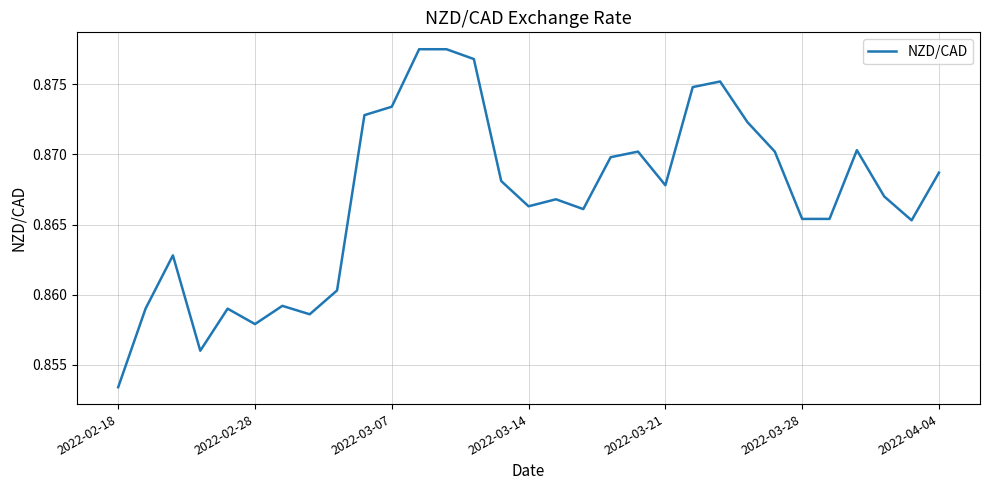

Reading left to right, what are all the values shown in this chart?

0.9	0.9	0.9	0.9	0.9	0.9	0.9	0.9	0.9	0.9	0.9	0.9	0.9	0.9	0.9	0.9	0.9	0.9	0.9	0.9	0.9	0.9	0.9	0.9	0.9	0.9	0.9	0.9	0.9	0.9	0.9